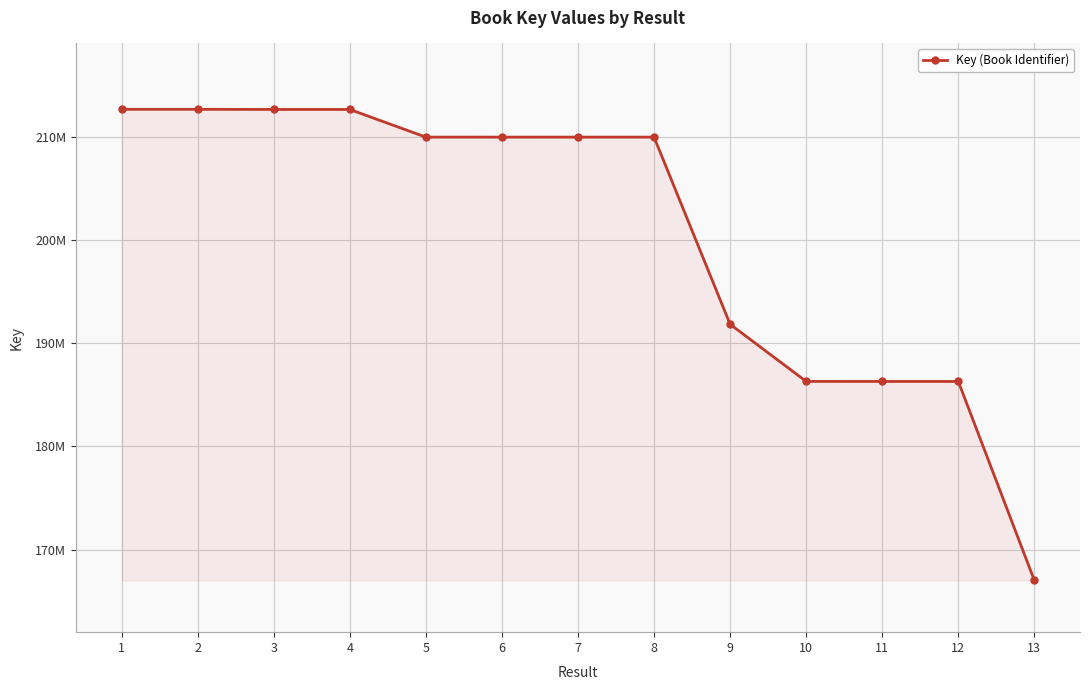

What is the change in value from 4 to 13?

-45614874